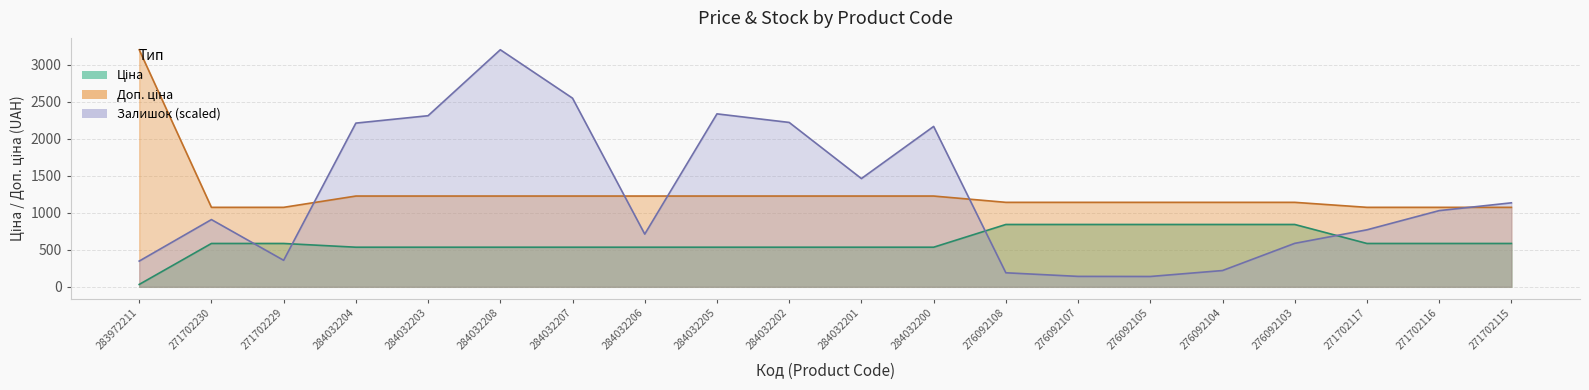

Count the number of data series in this chart.

3